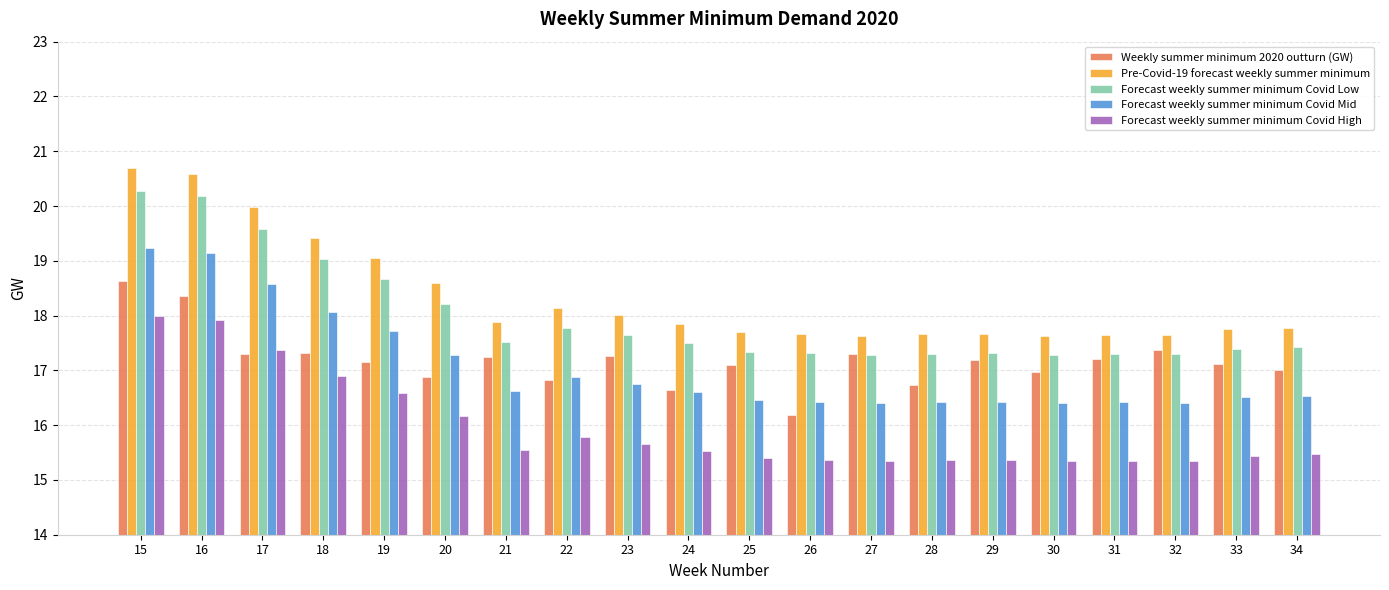

The value of Forecast weekly summer minimum Covid Low at 23 is 30.9. True or false?

False